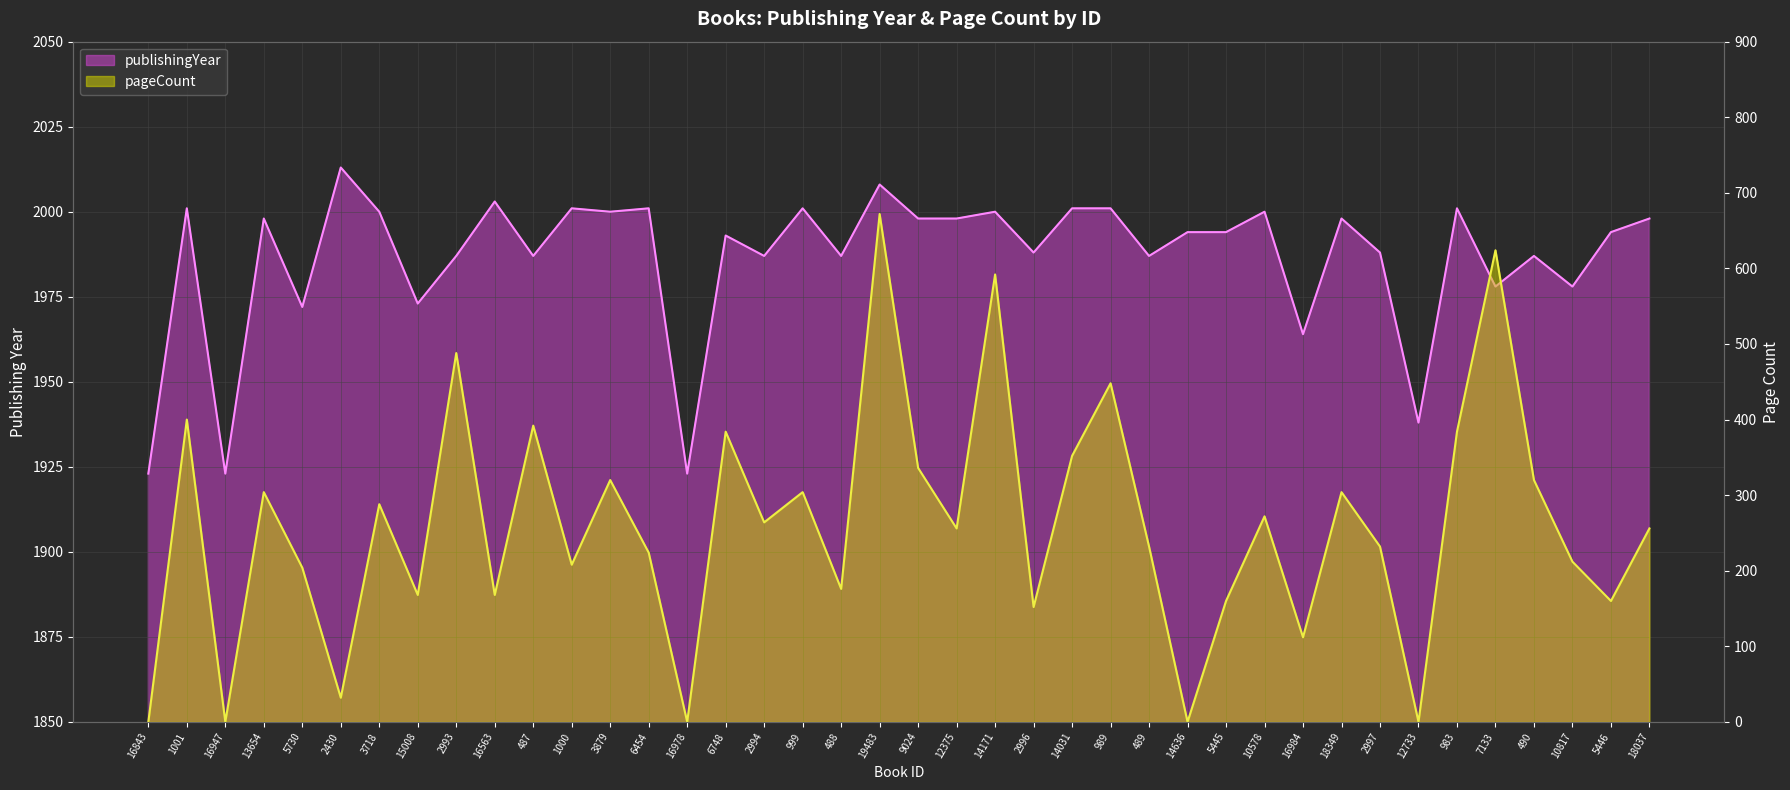

True or false: pageCount and publishingYear cross at least once.

False